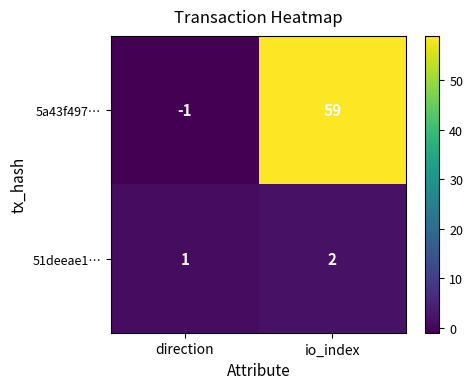

True or false: 51deeae1… has a value of 1 at direction.

True